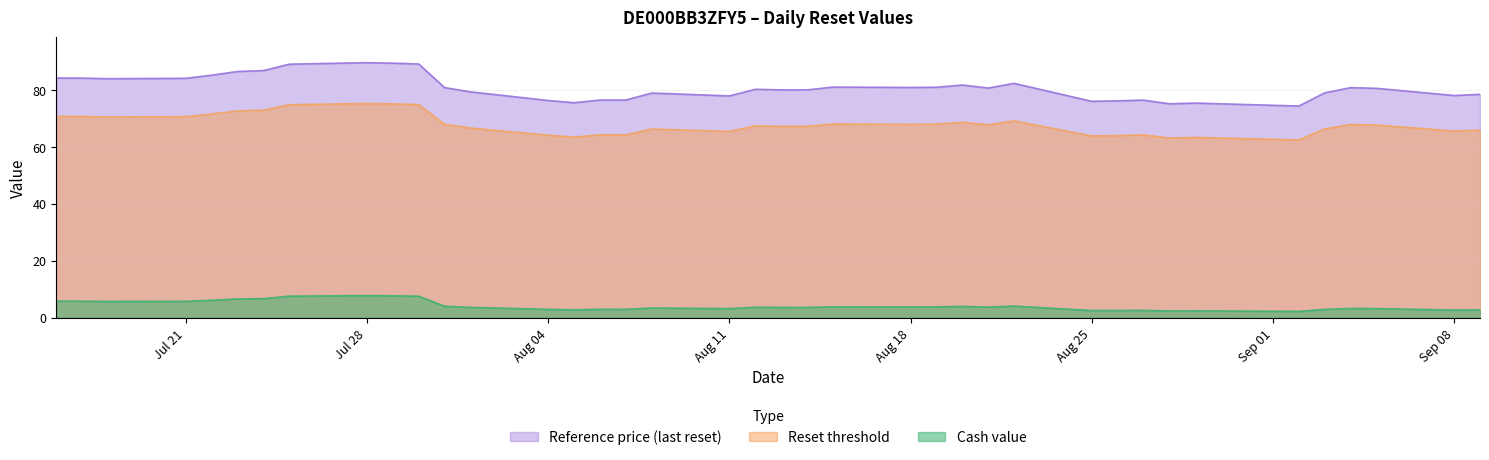

True or false: Reference price (last reset) and Cash value intersect in this chart.

False